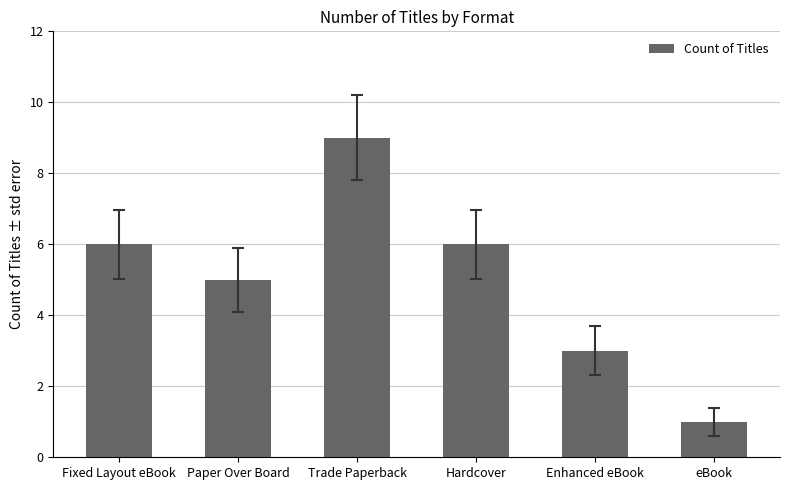

How many series are shown in this chart?

1